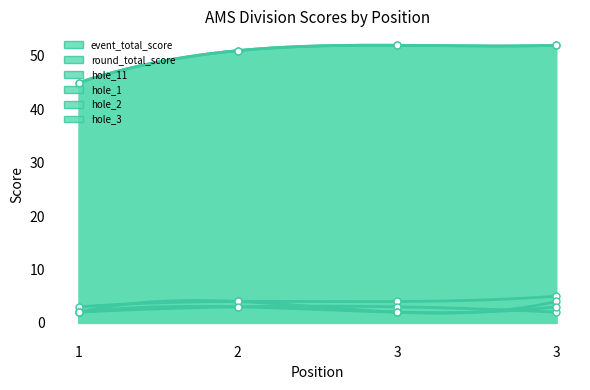

What are all the series names shown in the legend?

event_total_score, round_total_score, hole_11, hole_1, hole_2, hole_3